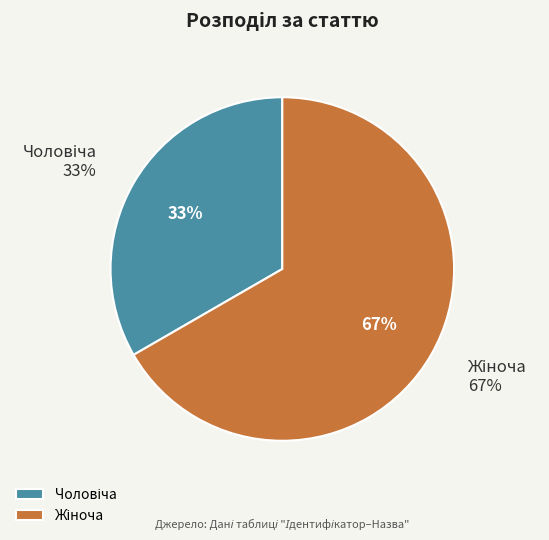

Which category has the biggest portion of the pie?

Жіноча